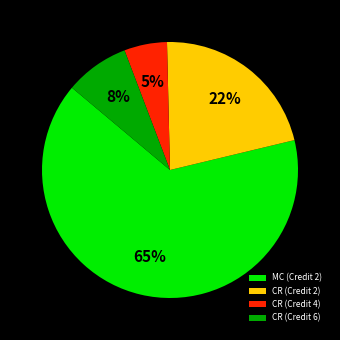

Between CR (Credit 4) and CR (Credit 2), which is larger?

CR (Credit 2)